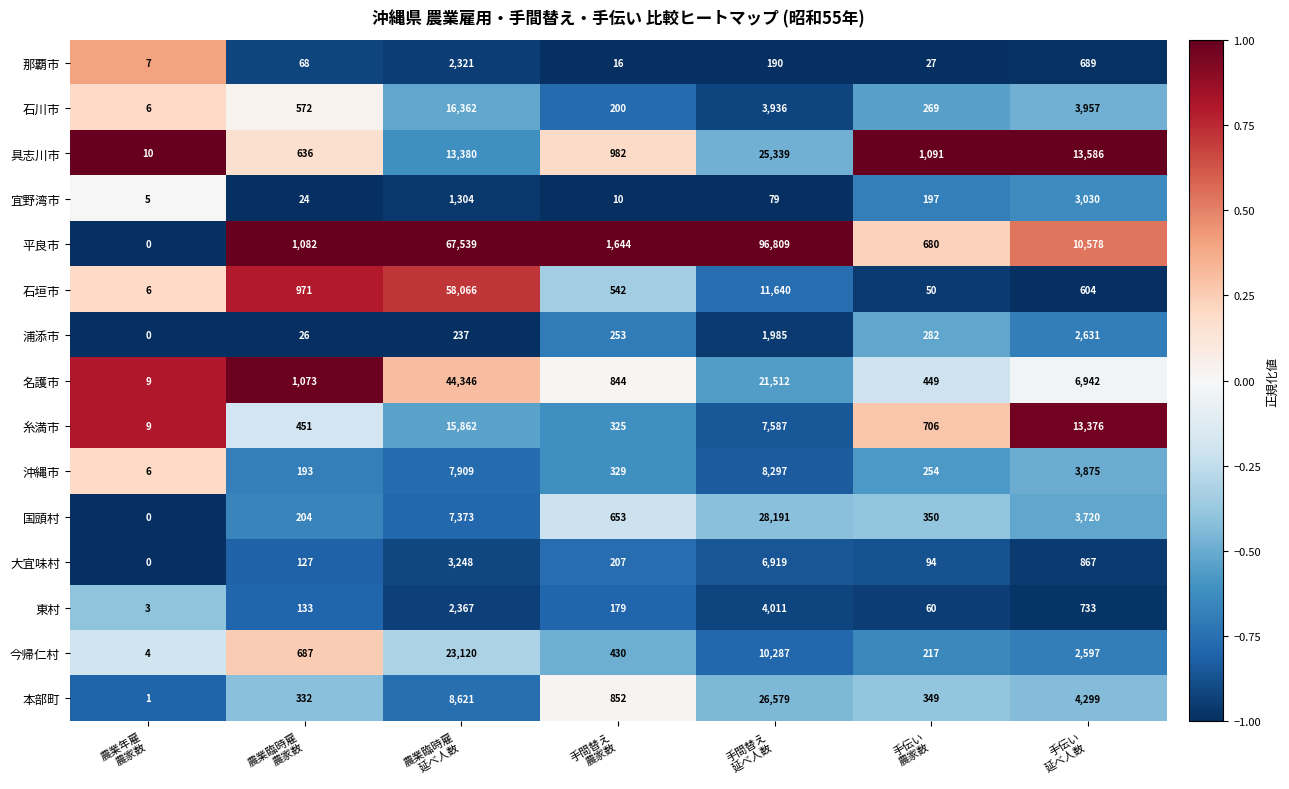

How many categories are shown in the chart?

7